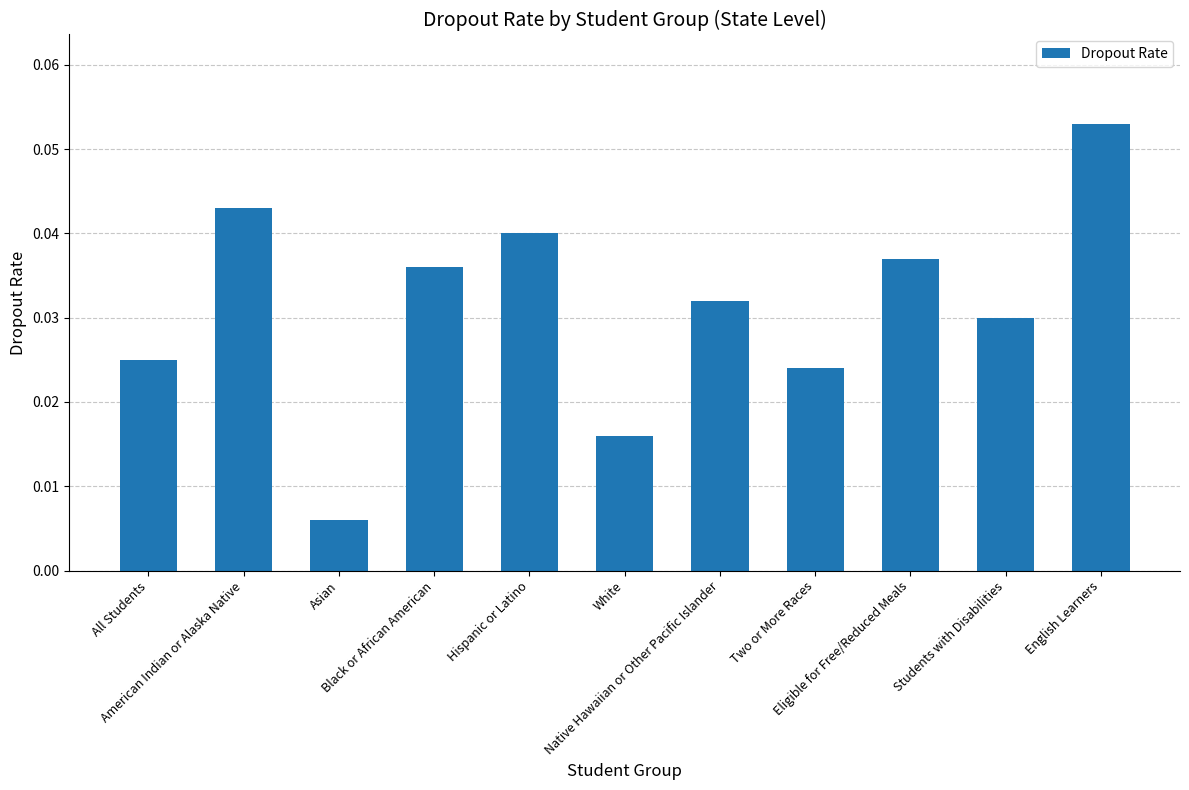

Count the values in the range 0 to 1.

11